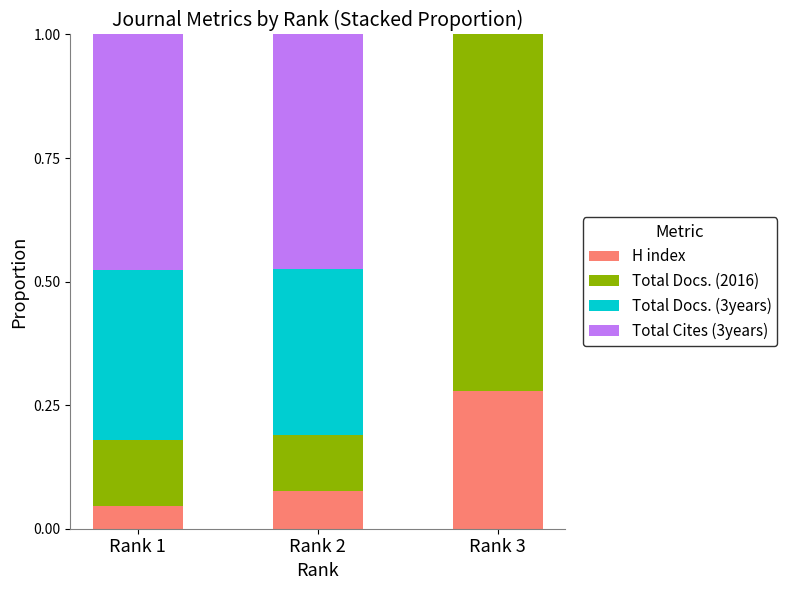

What is the difference between the H index values at Rank 2 and Rank 3?

0.2